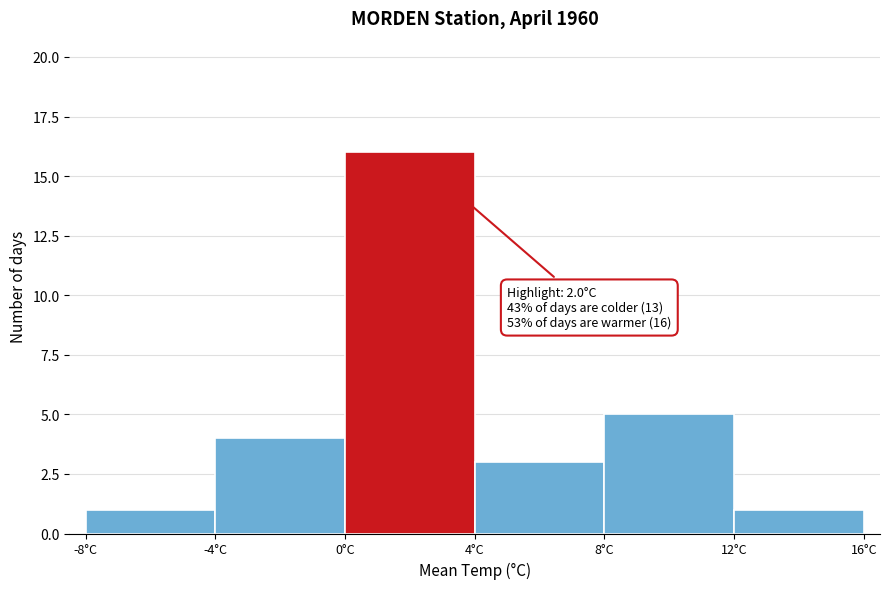

Over which range of the x-axis is the bar tallest?

0 to 4